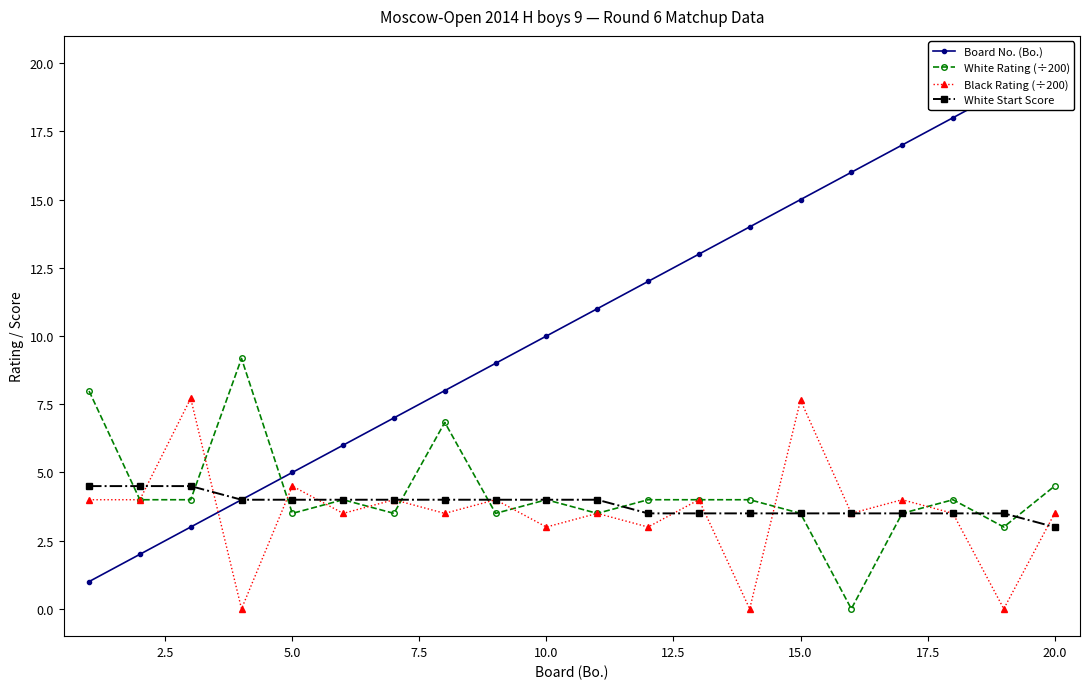

How many data points in White Start Score are less than 4?

9